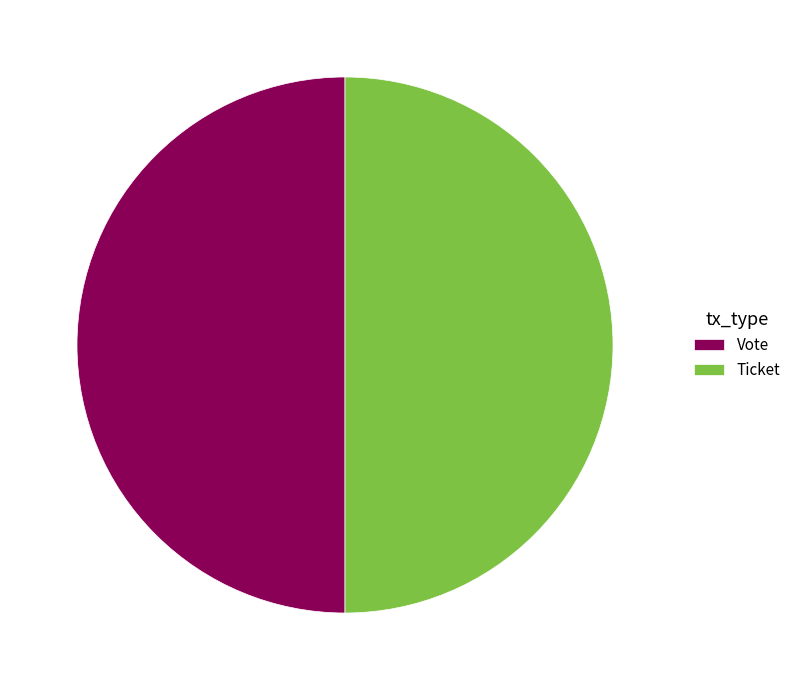

Approximately how many times larger is the value at Vote compared to Ticket?

1.0